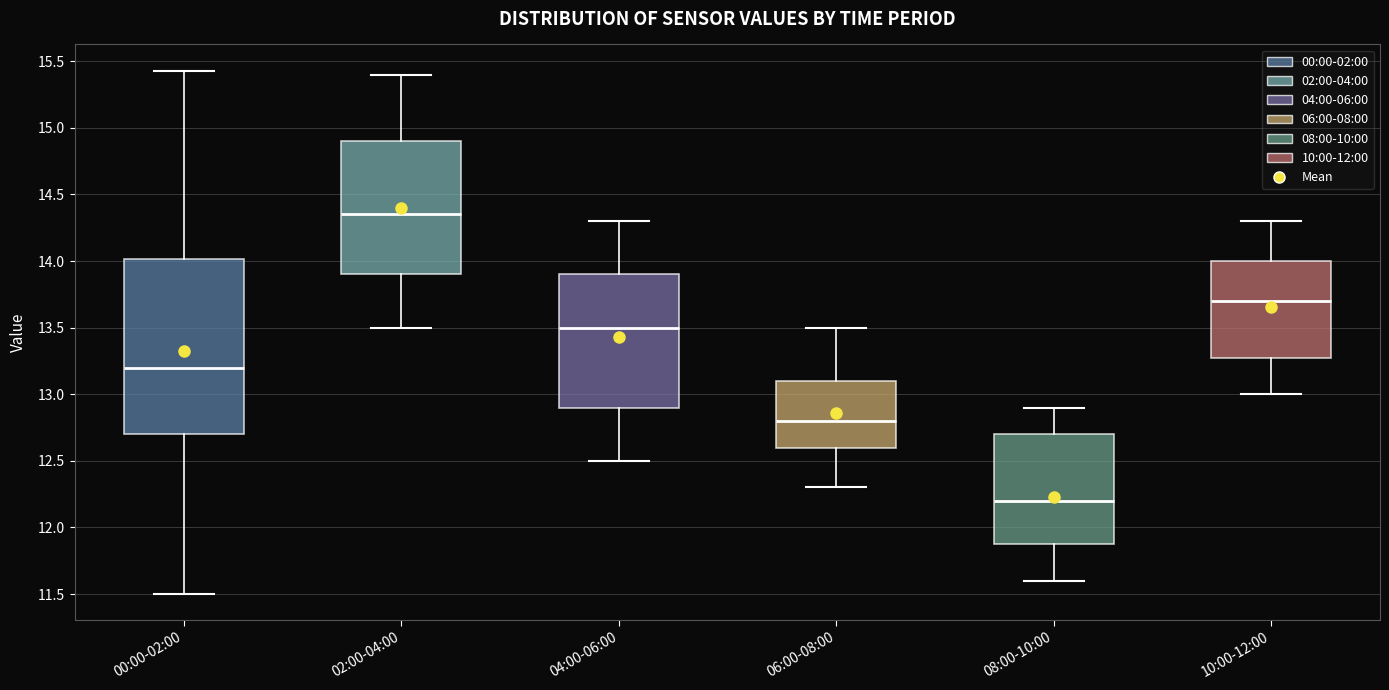

Reading left to right, read every box against the y-axis: the position of its median line, the range the box covers, and the ends of its whiskers. The values are not printed on the chart, so give them approximately, as read against the axis.

00:00-02:00: median 13.20, box 12.70 to 14.00, whiskers 11.50 to 15.45
02:00-04:00: median 14.35, box 13.90 to 14.90, whiskers 13.50 to 15.40
04:00-06:00: median 13.50, box 12.90 to 13.90, whiskers 12.50 to 14.30
06:00-08:00: median 12.80, box 12.60 to 13.10, whiskers 12.30 to 13.50
08:00-10:00: median 12.20, box 11.90 to 12.70, whiskers 11.60 to 12.90
10:00-12:00: median 13.70, box 13.30 to 14.00, whiskers 13.00 to 14.30